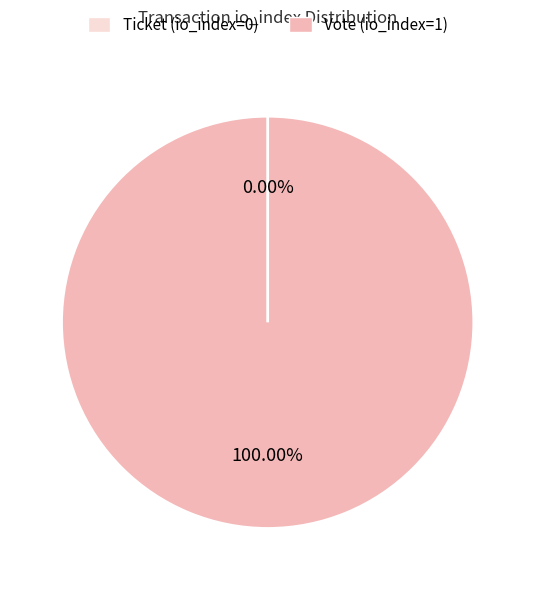

Between Vote (io_index=1) and Ticket (io_index=0), which is larger?

Vote (io_index=1)